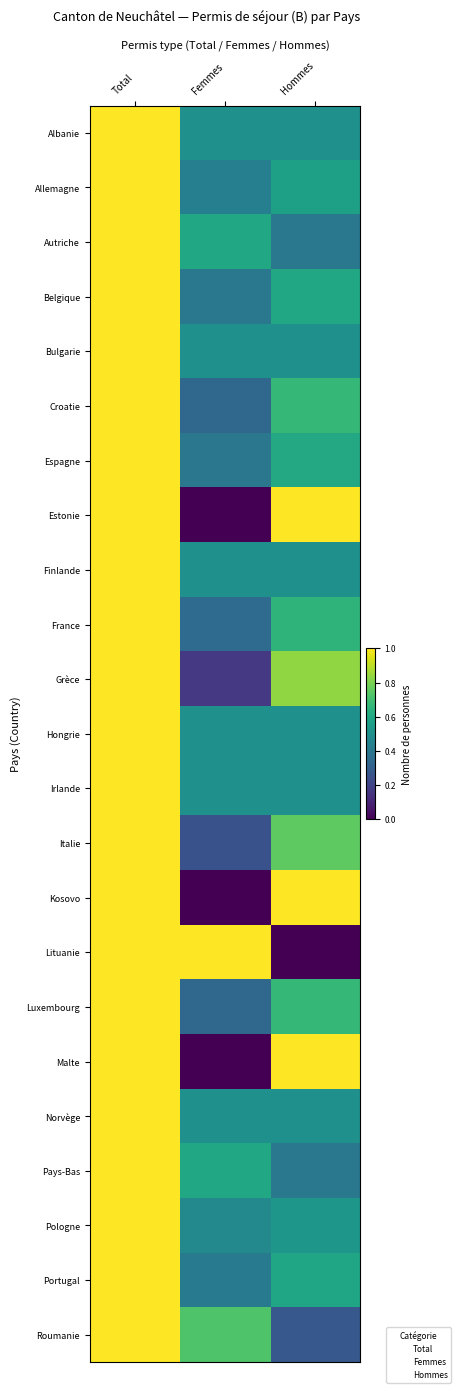

Rank the series at Femmes from lowest to highest value.

Estonie, Kosovo, Malte, Grèce, Italie, Croatie, Luxembourg, France, Espagne, Belgique, Portugal, Allemagne, Pologne, Albanie, Bulgarie, Finlande, Hongrie, Irlande, Norvège, Autriche, Pays-Bas, Roumanie, Lituanie